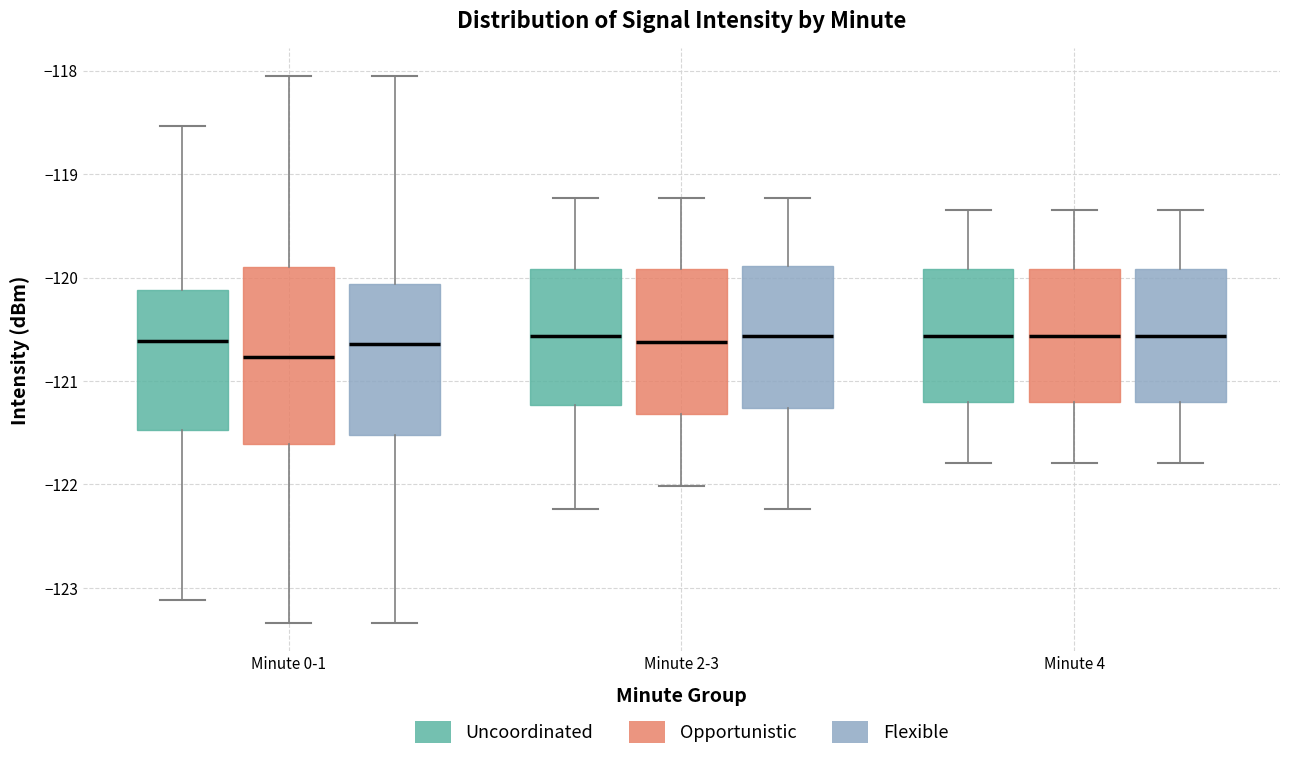

Comparing the boxes themselves (not the whiskers), which one is the tallest?

Minute 0-1 (Opportunistic)